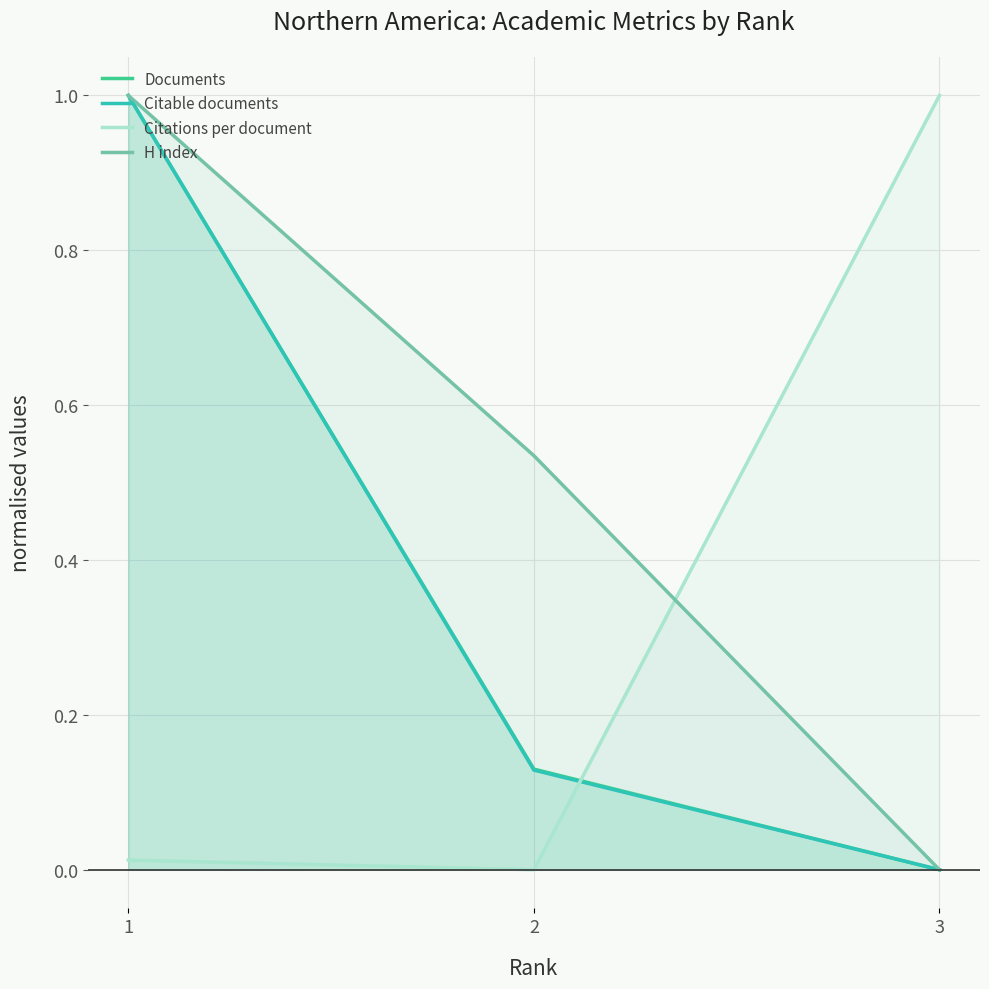

At which category is the sum across all series the highest?

1